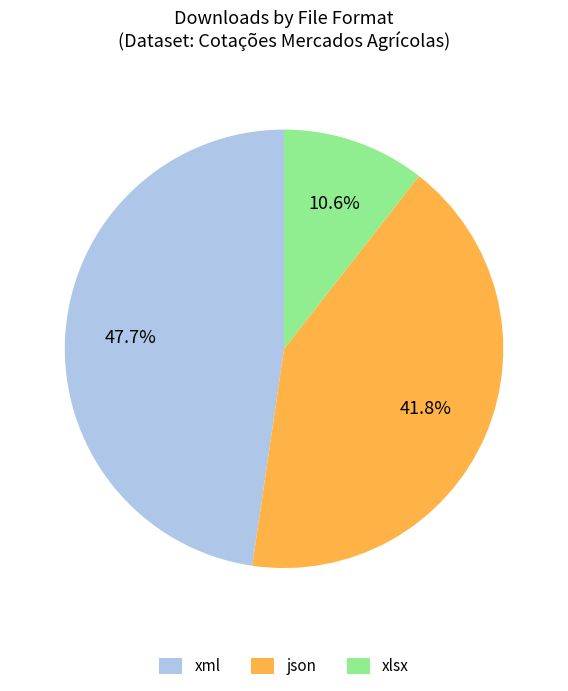

Rank the categories by value from lowest to highest.

xlsx, json, xml